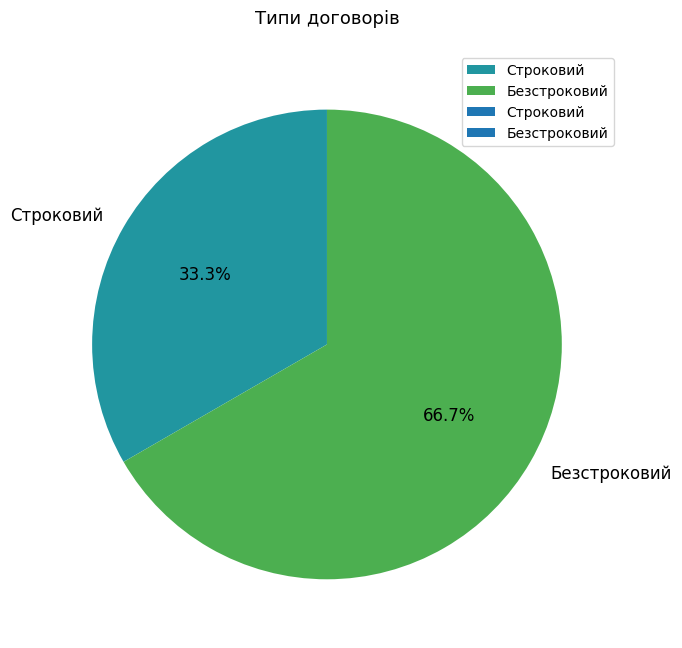

Which slice represents more than half of the pie?

Безстроковий